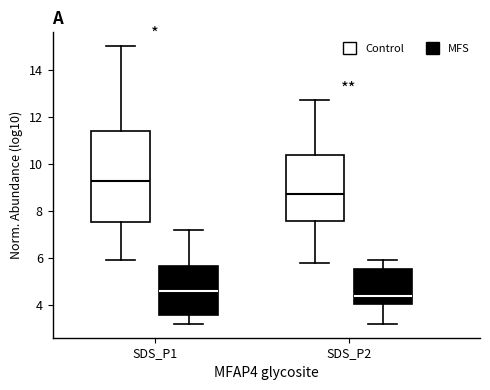

Reading left to right, read every box against the y-axis: the position of its median line, the range the box covers, and the ends of its whiskers. The values are not printed on the chart, so give them approximately, as read against the axis.

SDS_P1 (Control): median 9.2, box 7.6 to 11.4, whiskers 6.0 to 15.0
SDS_P1 (MFS): median 4.6, box 3.6 to 5.6, whiskers 3.2 to 7.2
SDS_P2 (Control): median 8.8, box 7.6 to 10.4, whiskers 5.8 to 12.8
SDS_P2 (MFS): median 4.4, box 4.0 to 5.6, whiskers 3.2 to 6.0